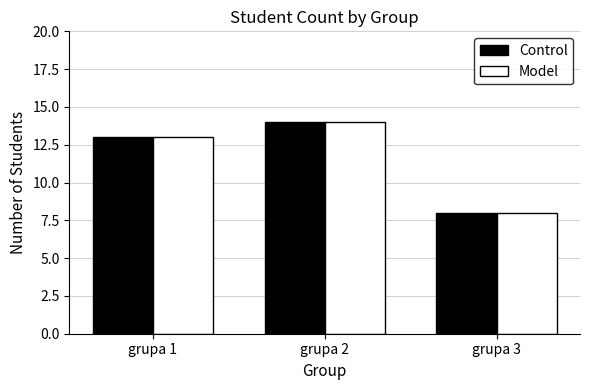

How many values in the Model series are below 13?

1